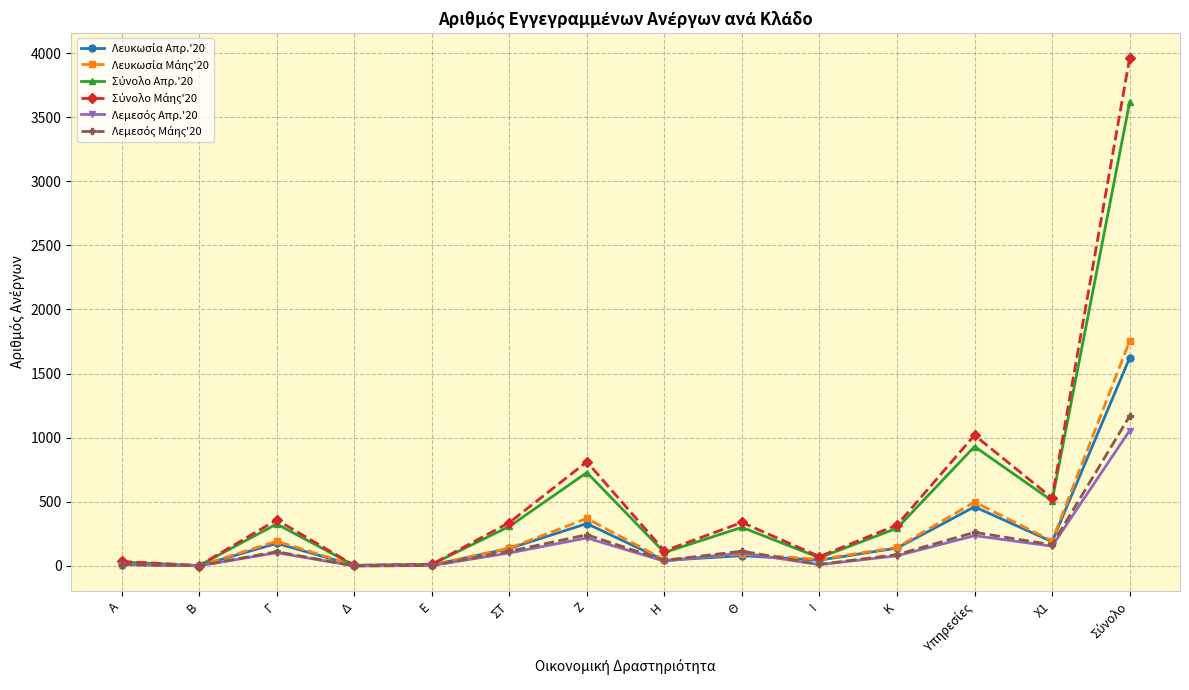

What is the label of the 7th point from the right?

Η